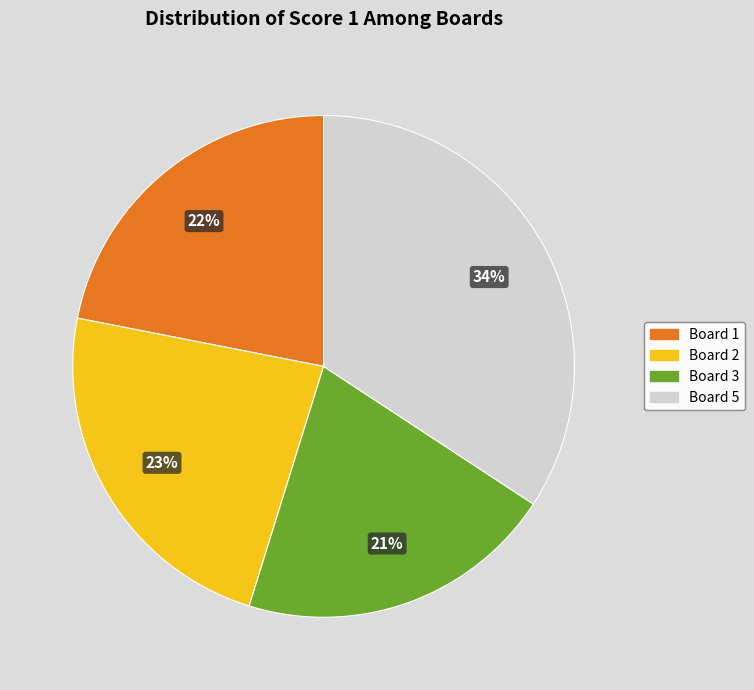

Does any single category account for the majority?

No